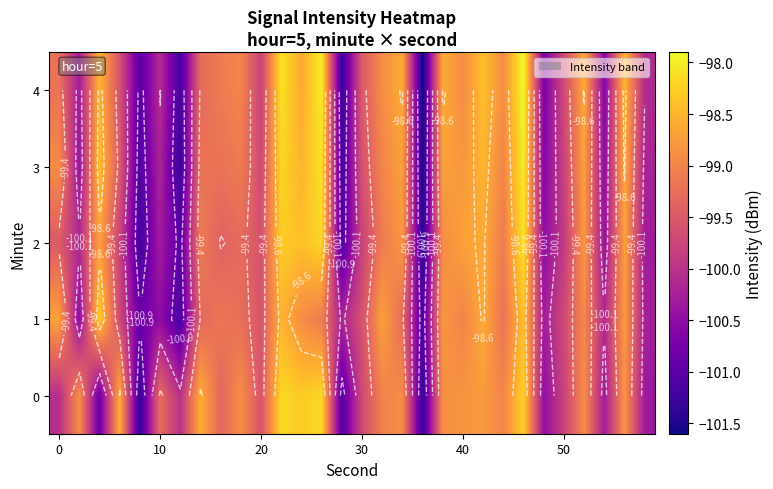

What is the difference between the highest and lowest values at 18?

0.5